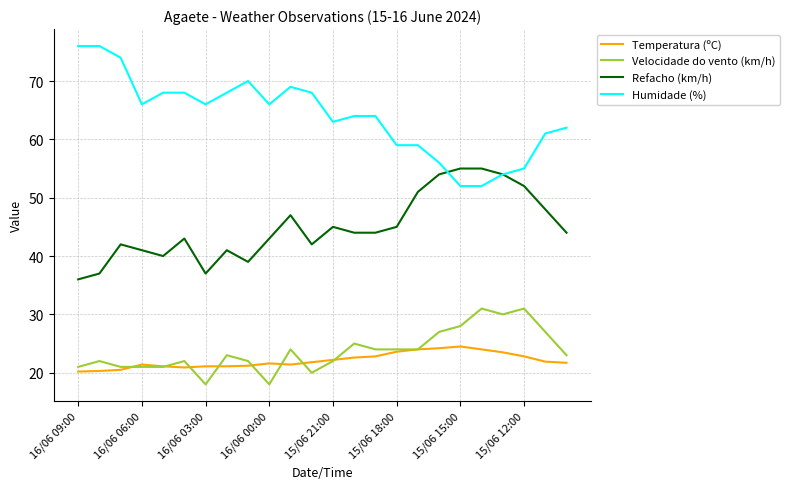

What is the greatest value displayed?

76.0